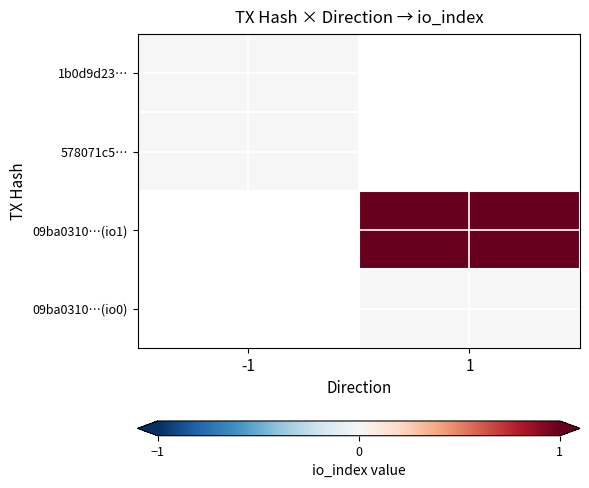

At how many categories does at least one series exceed 0?

1